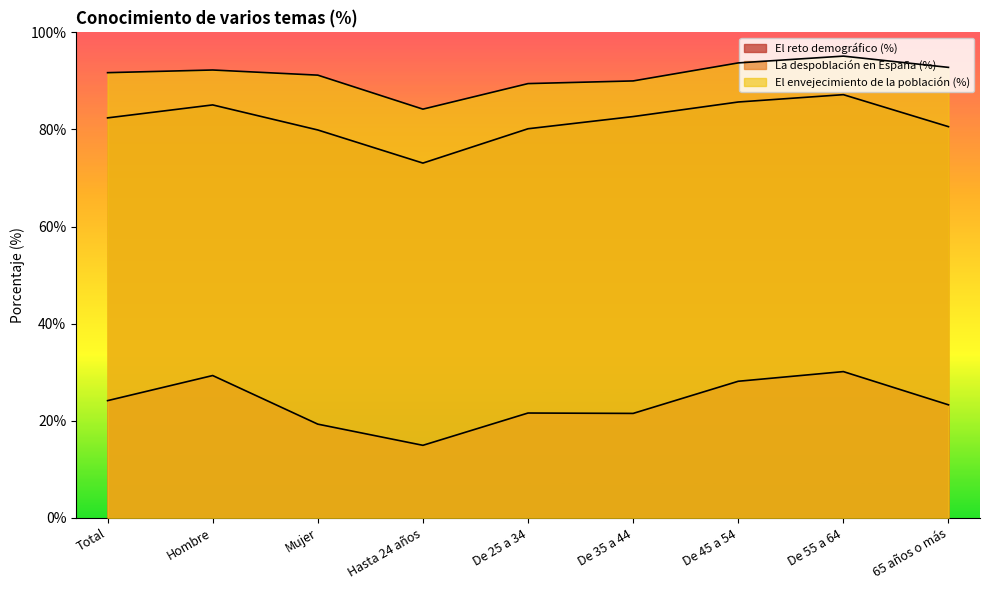

What is the highest value of the El reto demográfico (%) series?

30.1